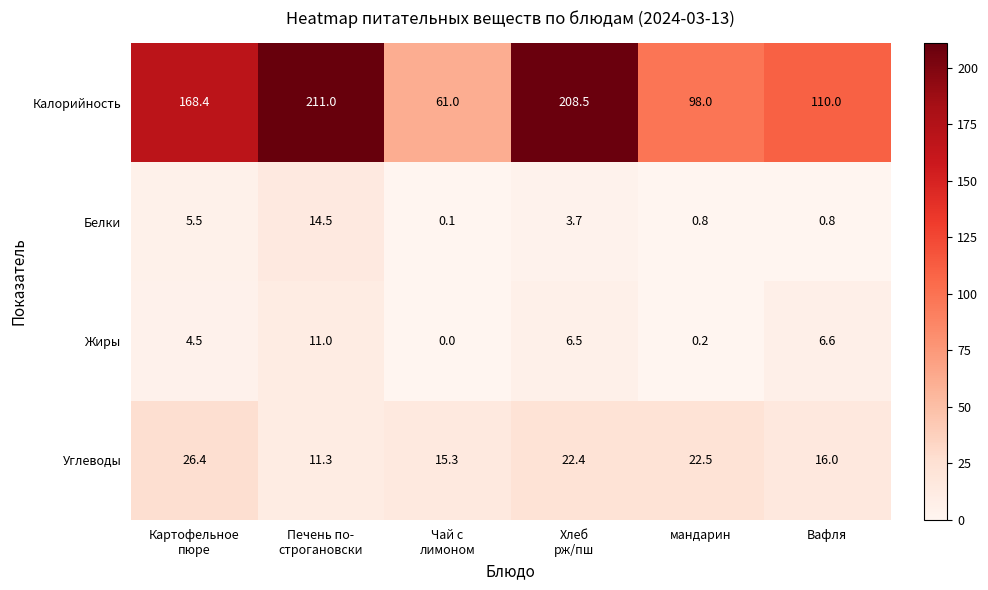

Count the number of categories in the chart.

6